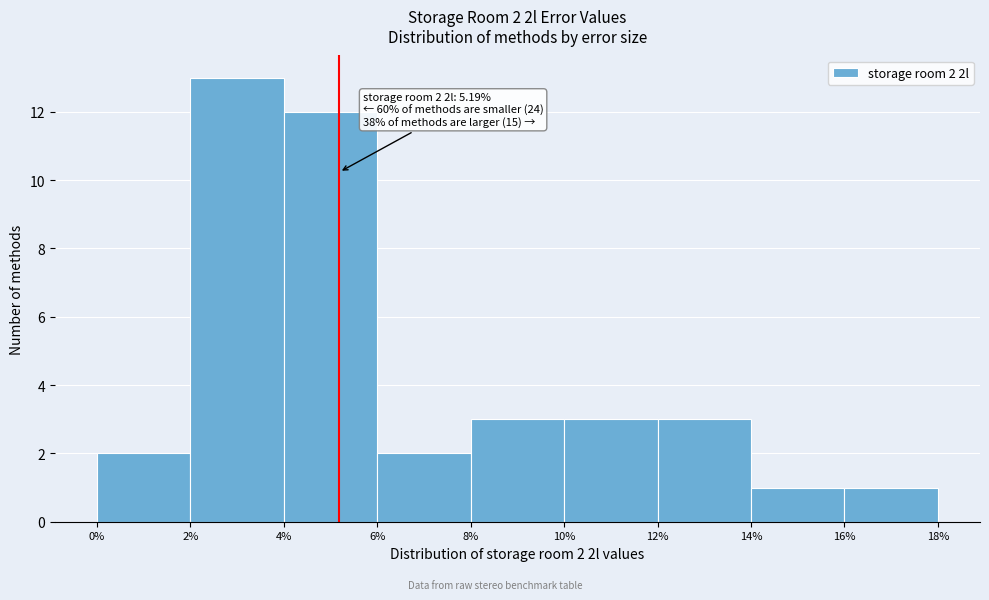

Over which range of the x-axis is the bar tallest?

2% to 4%